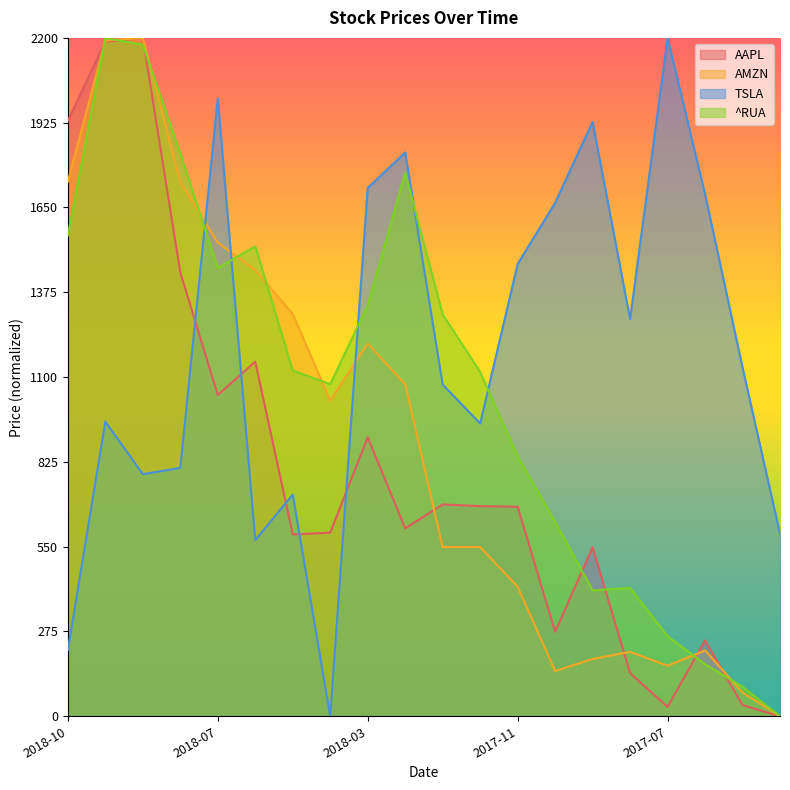

How many values in the AAPL series are below 679?

10